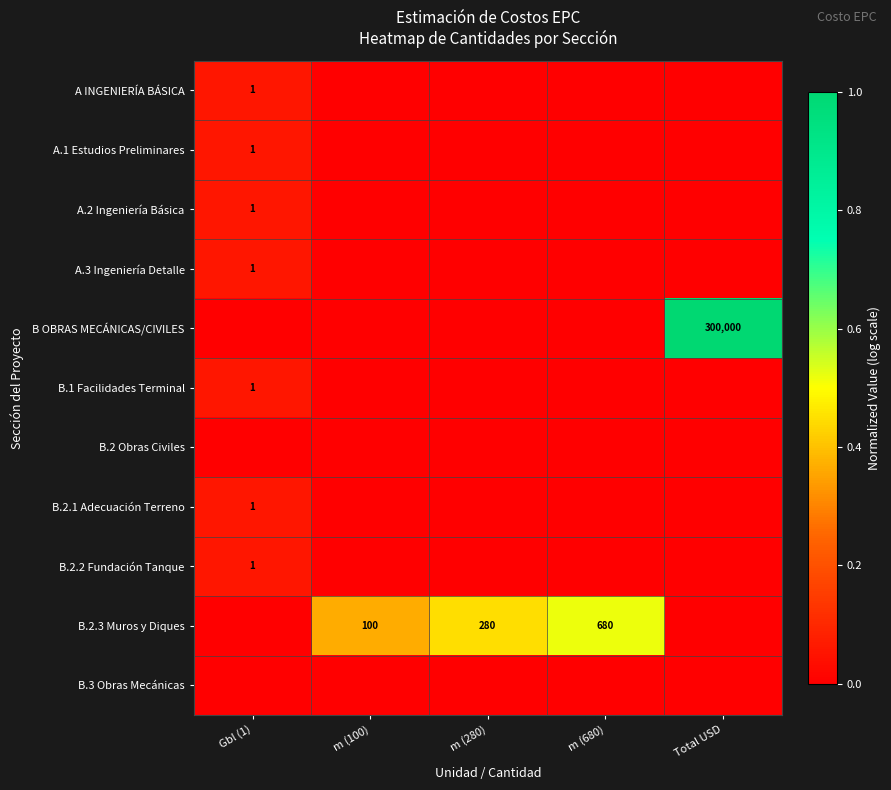

How many series are shown in this chart?

11